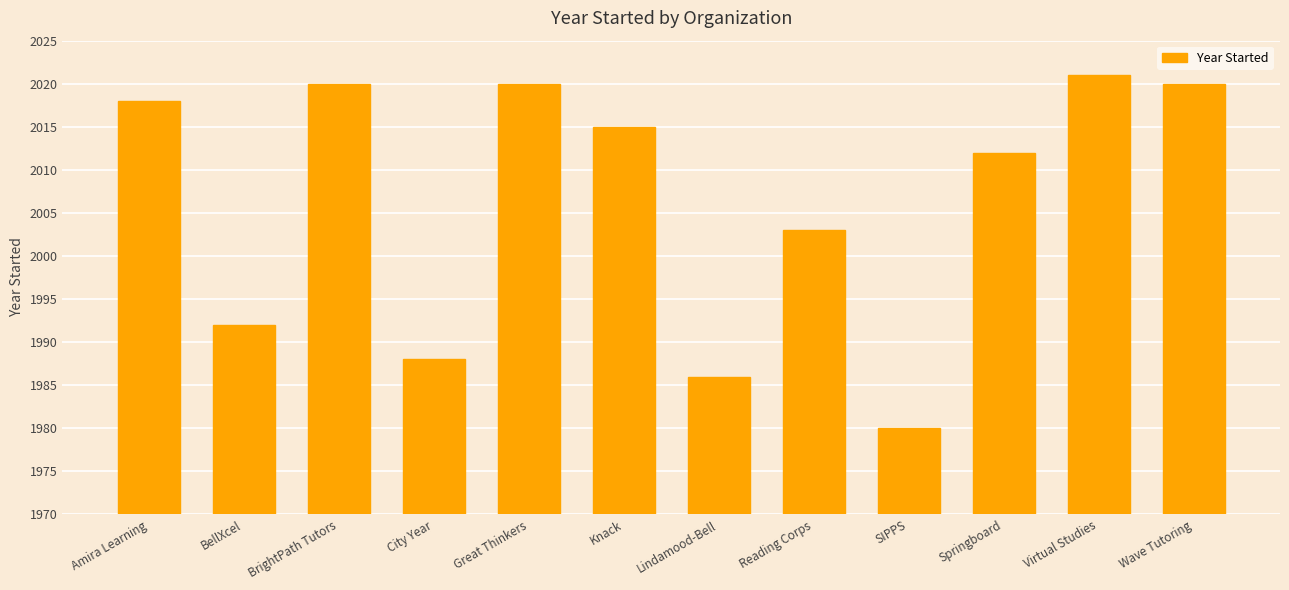

What is the ratio of the value at Amira Learning to the value at Virtual Studies?

1.0